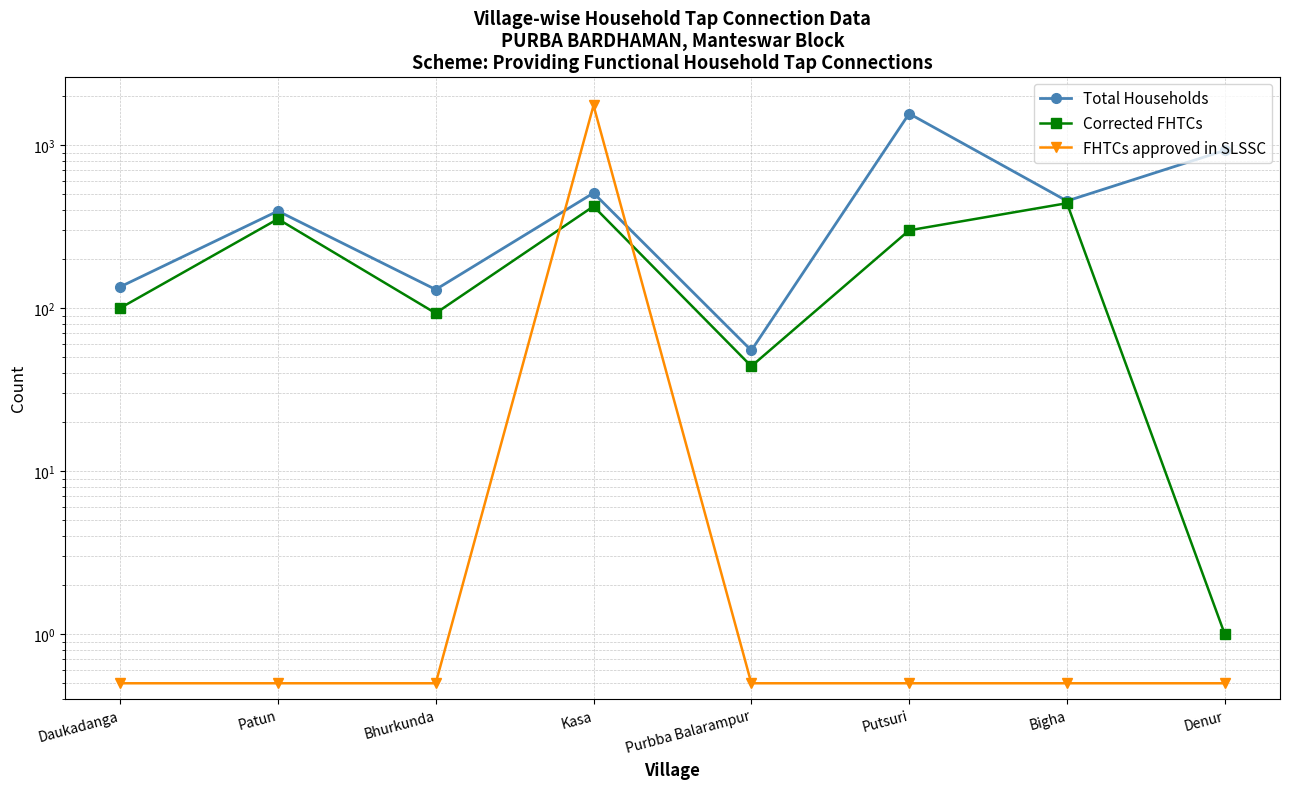

How many intersections are there between FHTCs approved in SLSSC and Total Households?

2